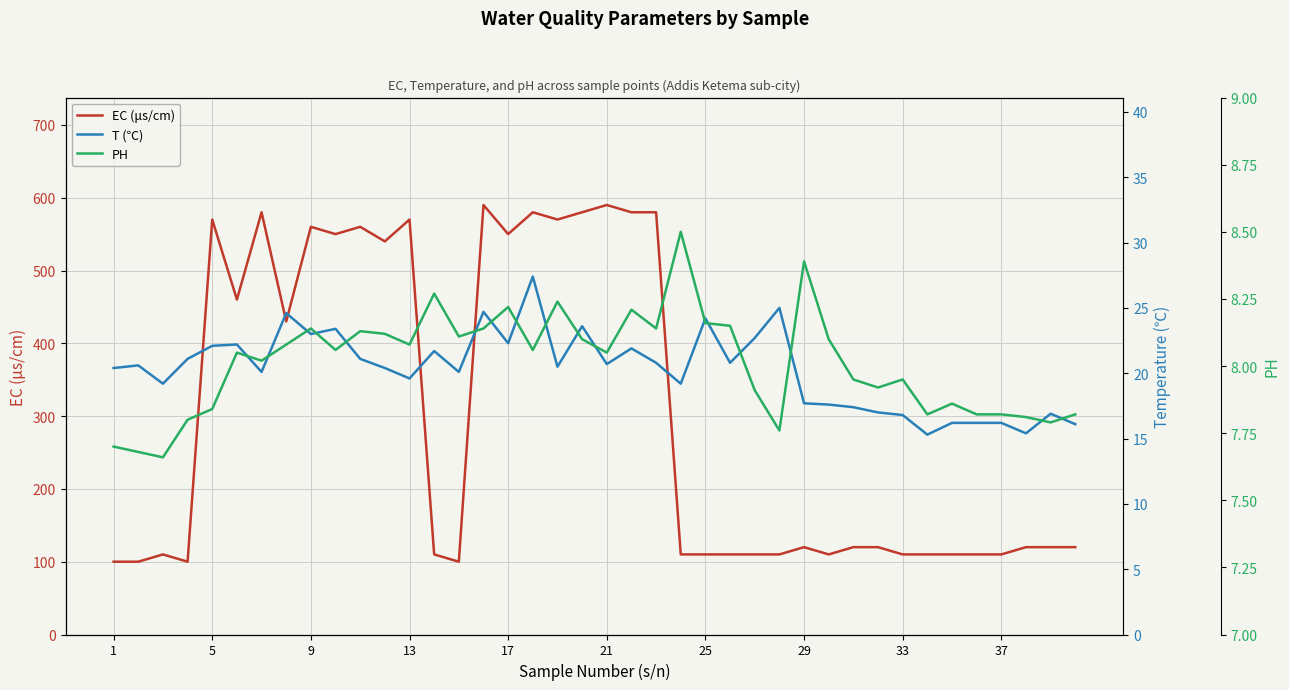

What is the lowest value of the EC (μs/cm) series?

100